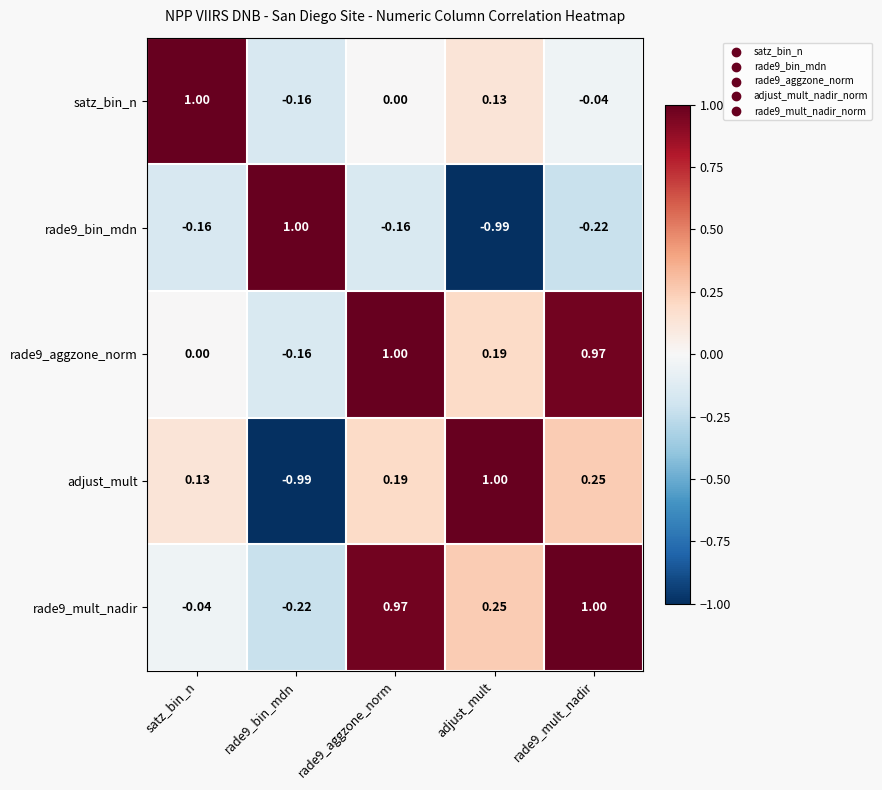

At which label is adjust_mult closest to 0?

satz_bin_n